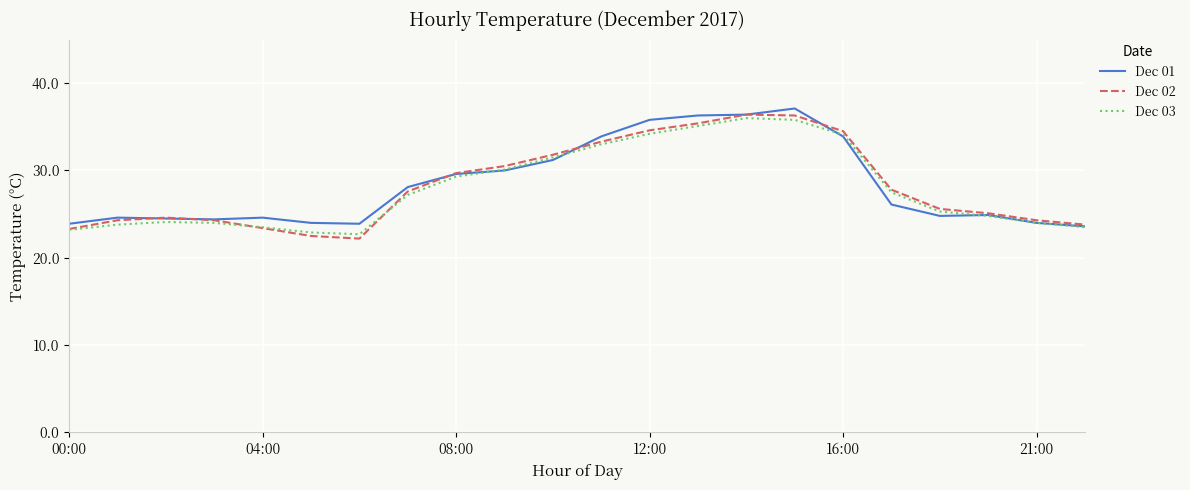

What is the highest value of the Dec 02 series?

36.4